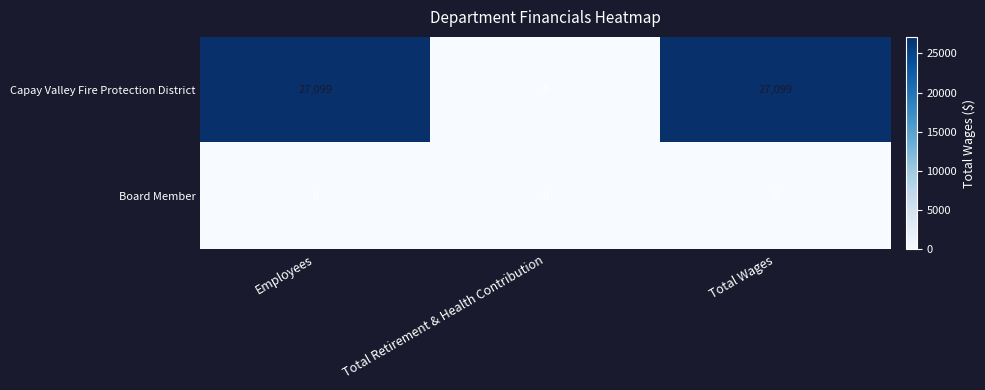

Reading left to right, list all the values displayed in this chart.

Capay Valley Fire Protection District: Employees=27099	Total Retirement & Health Contribution=0	Total Wages=27099
Board Member: Employees=0	Total Retirement & Health Contribution=0	Total Wages=0